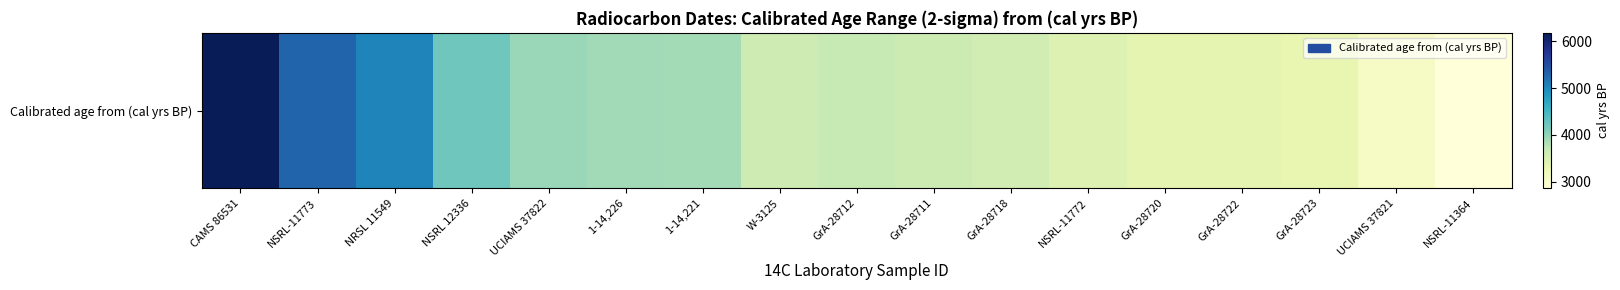

How many values are below 3633?

8